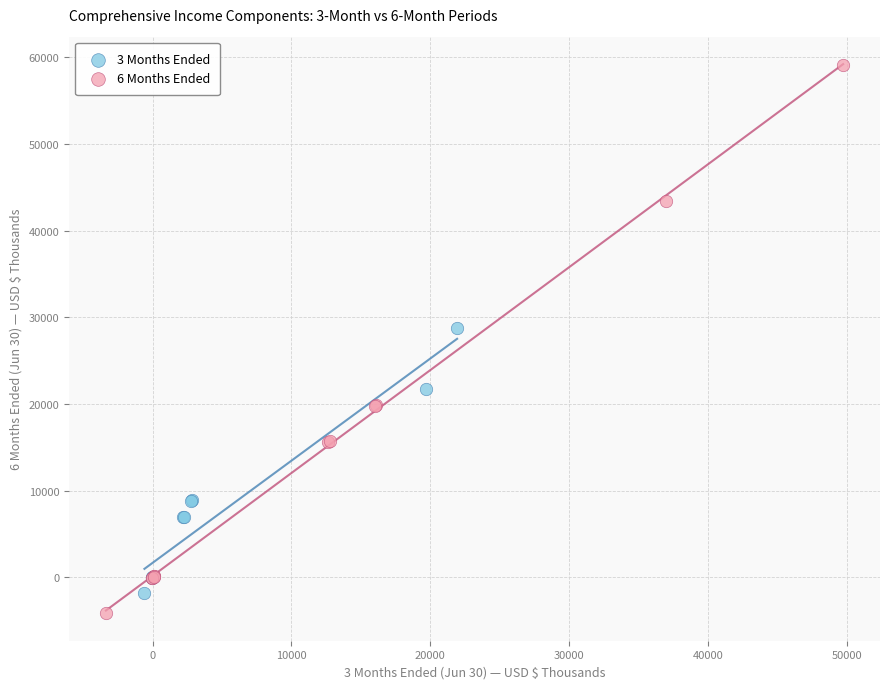

Which series has the largest Y range (max minus min)?

6 Months Ended